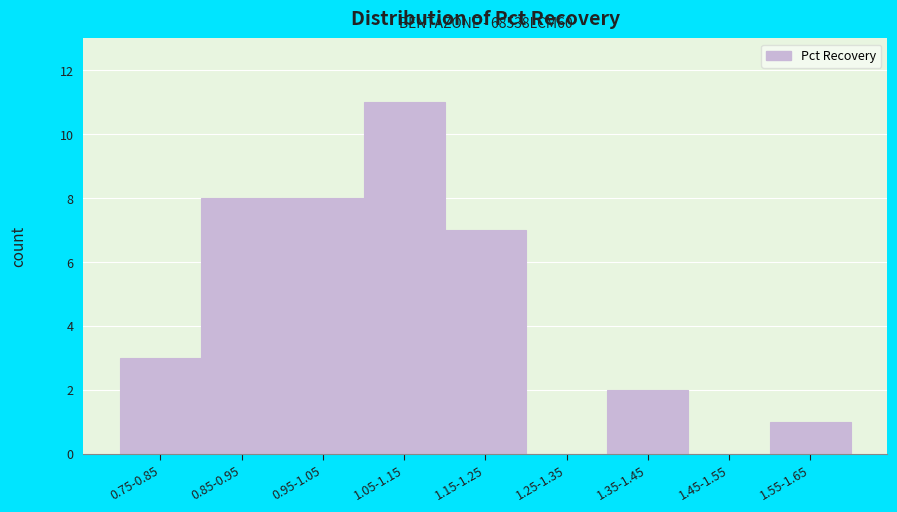

Reading left to right, what are all the values shown in this chart?

0.75-0.85=3	0.85-0.95=8	0.95-1.05=8	1.05-1.15=11	1.15-1.25=7	1.25-1.35=0	1.35-1.45=2	1.45-1.55=0	1.55-1.65=1